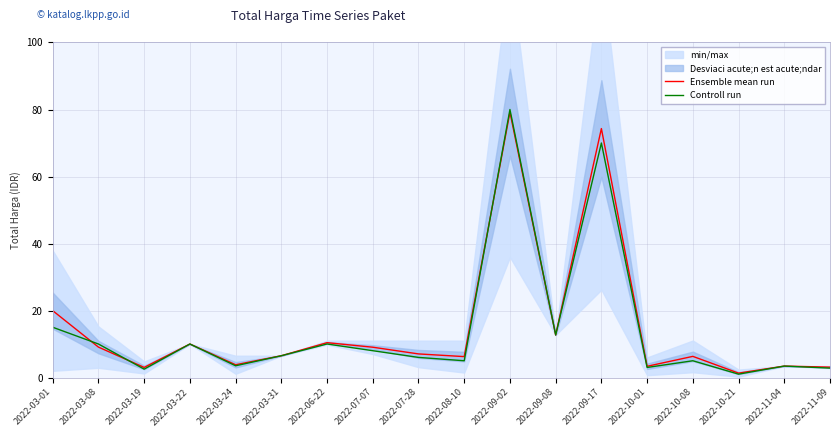

What is the label of the 8th point from the right?

2022-09-02